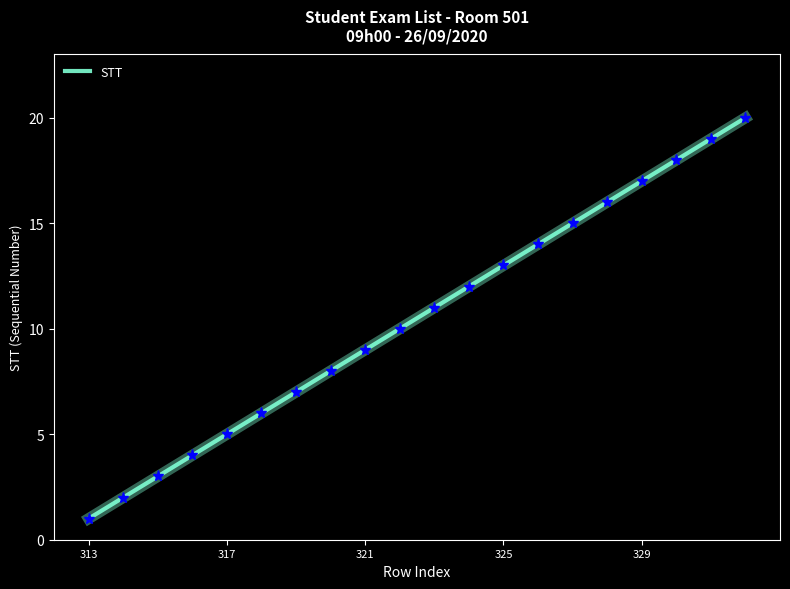

Is this an area chart (filled region under the line)?

No